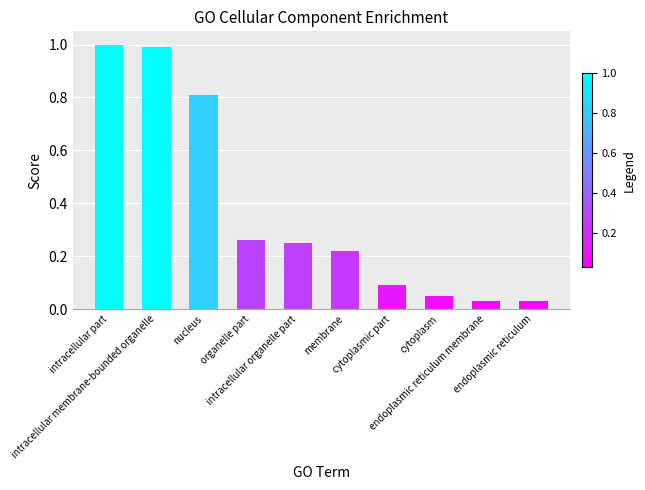

Which category has the highest value across all series?

intracellular part